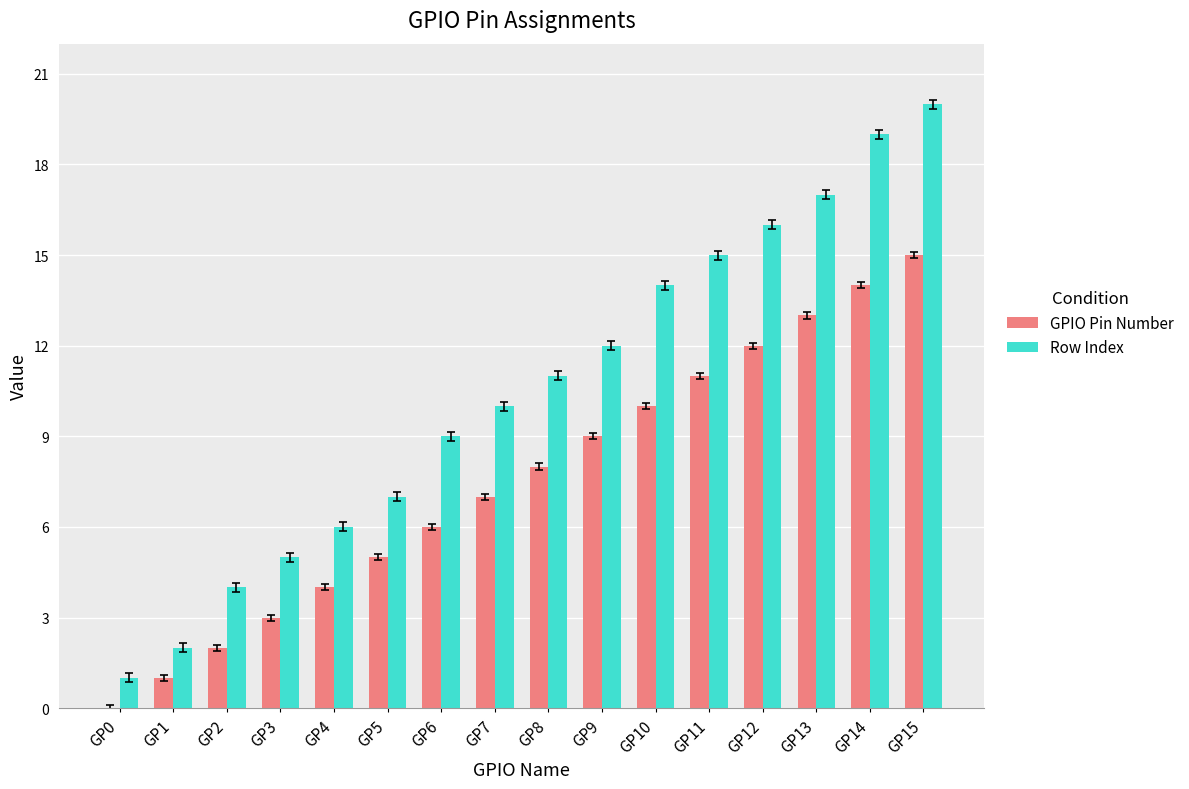

Does the chart contain stacked bars?

No